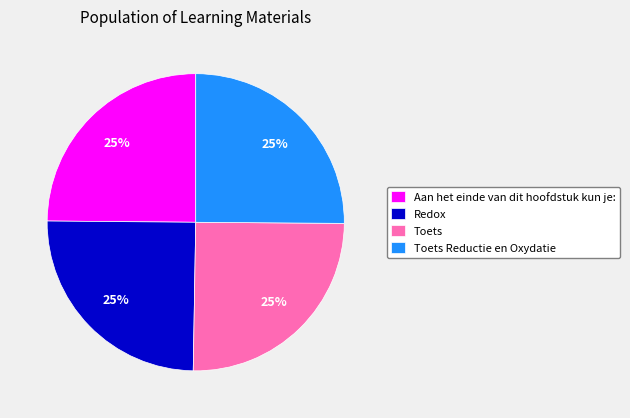

The Redox slice represents 25% of the pie. True or false?

True